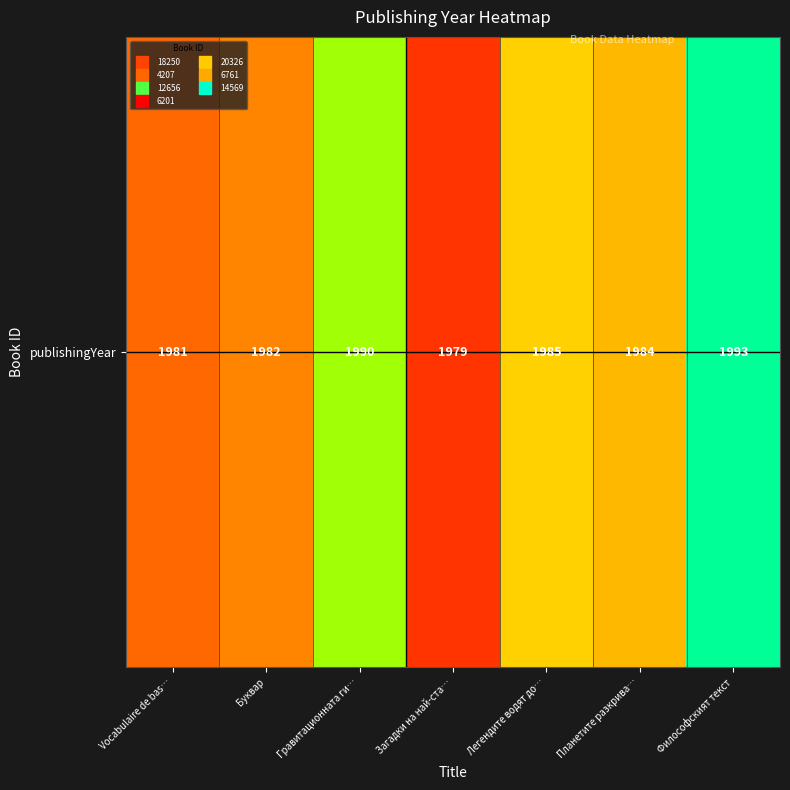

Reading left to right, transcribe all the data shown in this chart.

Vocabulaire de bas…=1981	Буквар=1982	Гравитационната ги…=1990	Загадки на най-ста…=1979	Легендите водят до…=1985	Планетите разкрива…=1984	Философският текст=1993